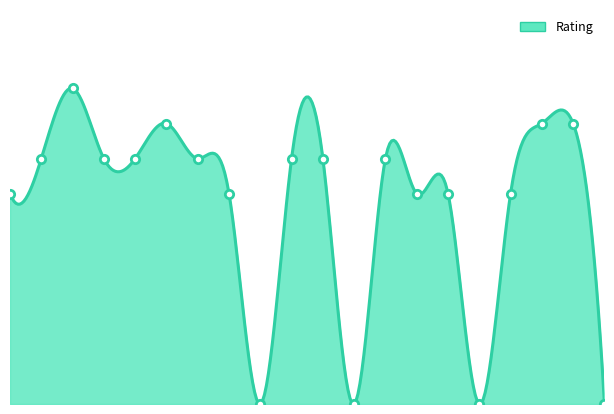

Where does the data first go above 700?

Akhmetshin Aleksander